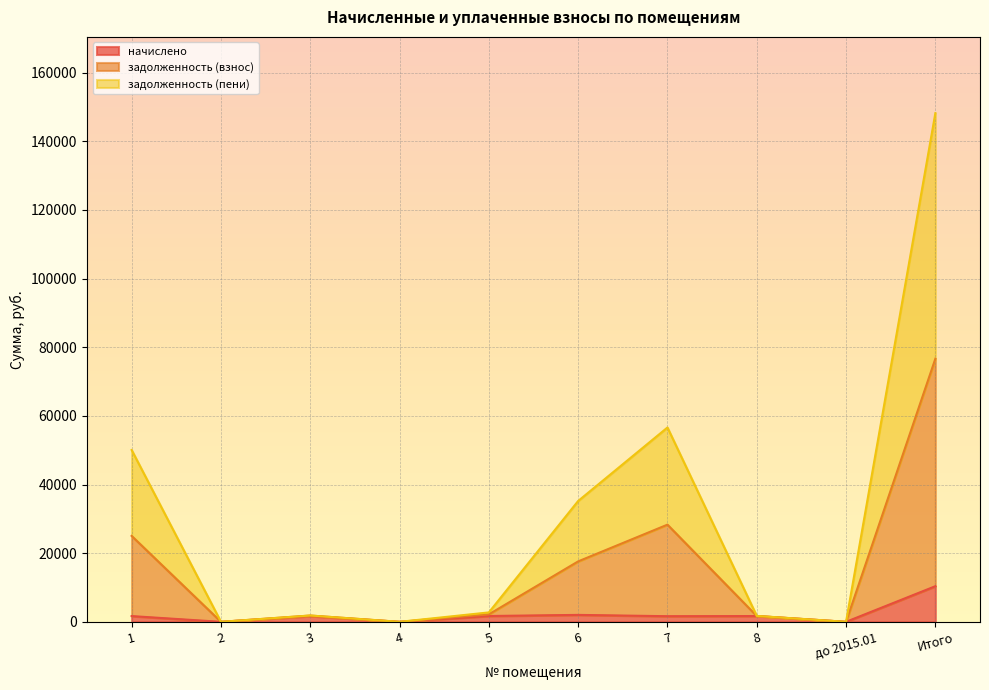

What is the label of the 7th point from the right?

4